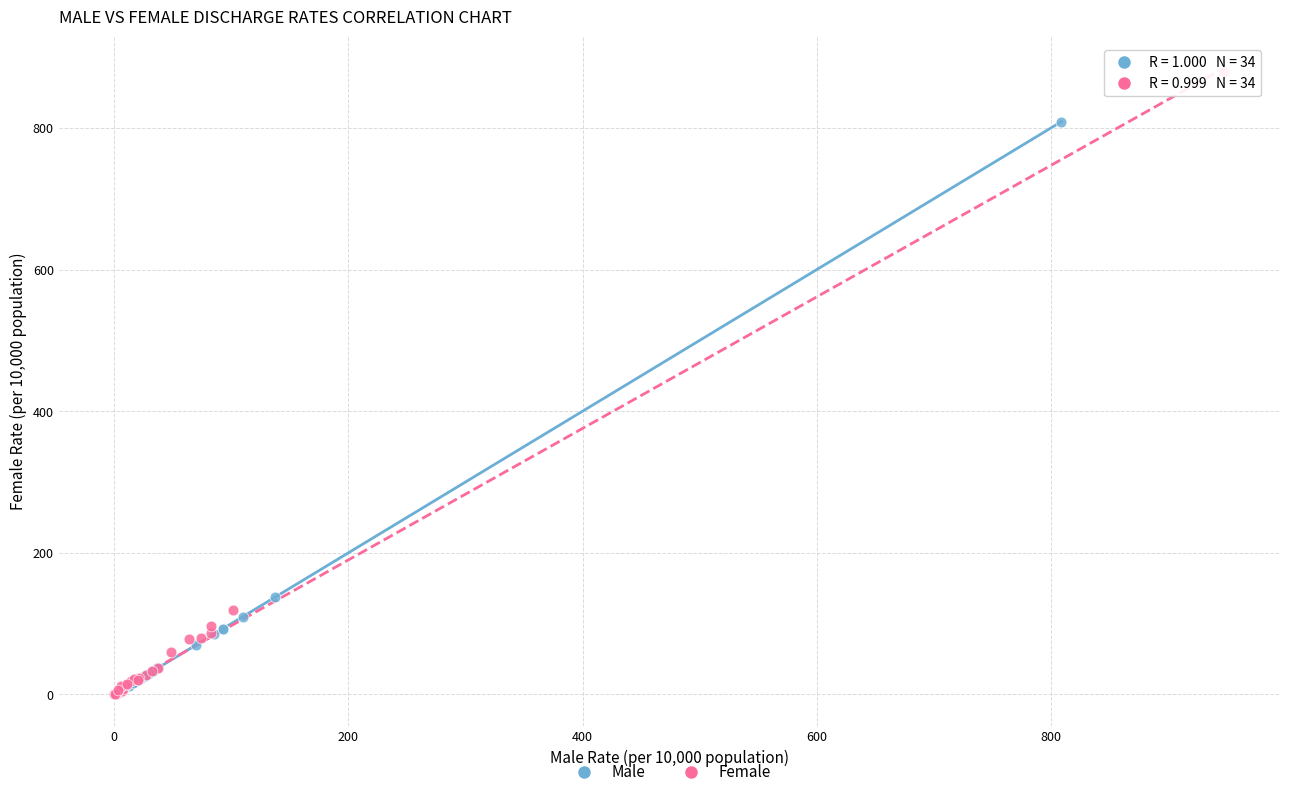

Which series contains the highest Y value?

Female